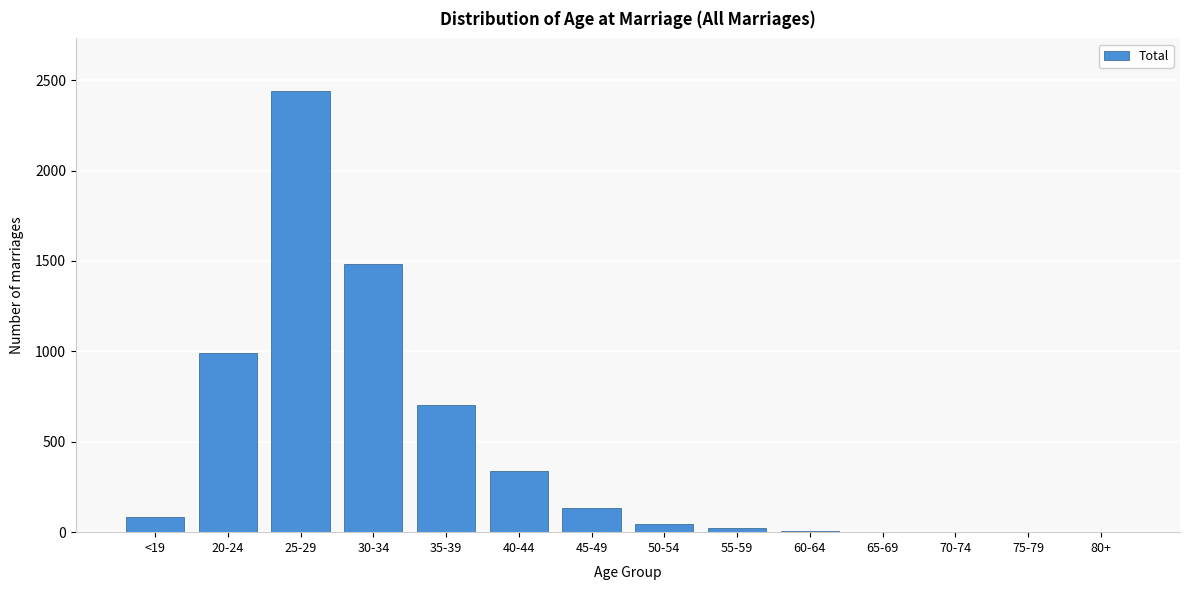

What is the sum of all values?

6252